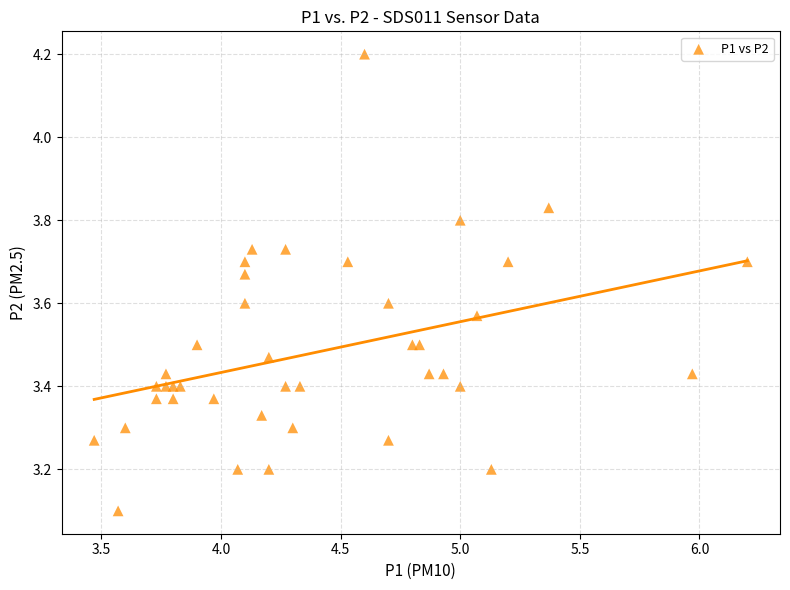

What Y value in the scatter plot is closest to 3?

3.1